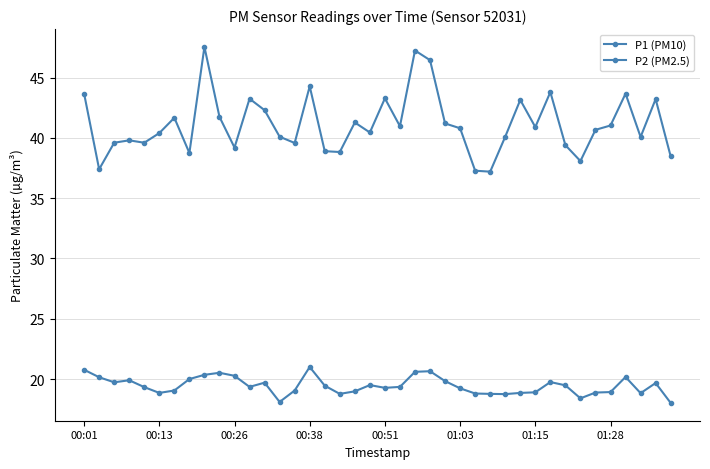

How many lines are shown in the chart?

2